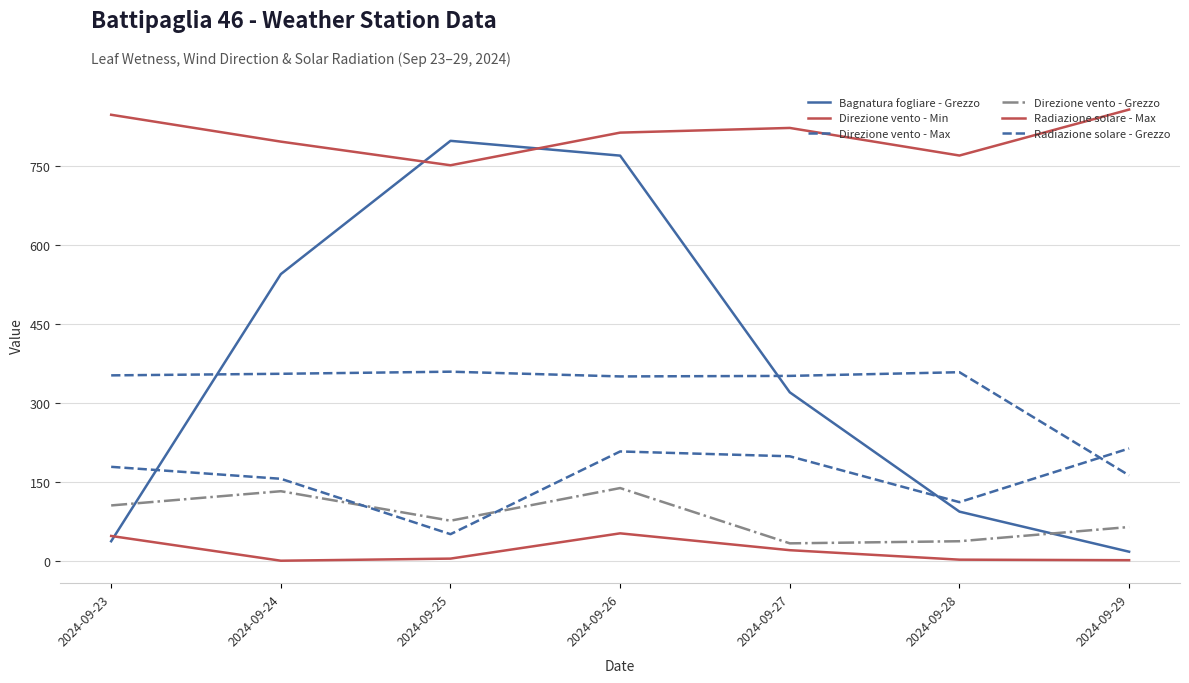

How many lines are shown in the chart?

6